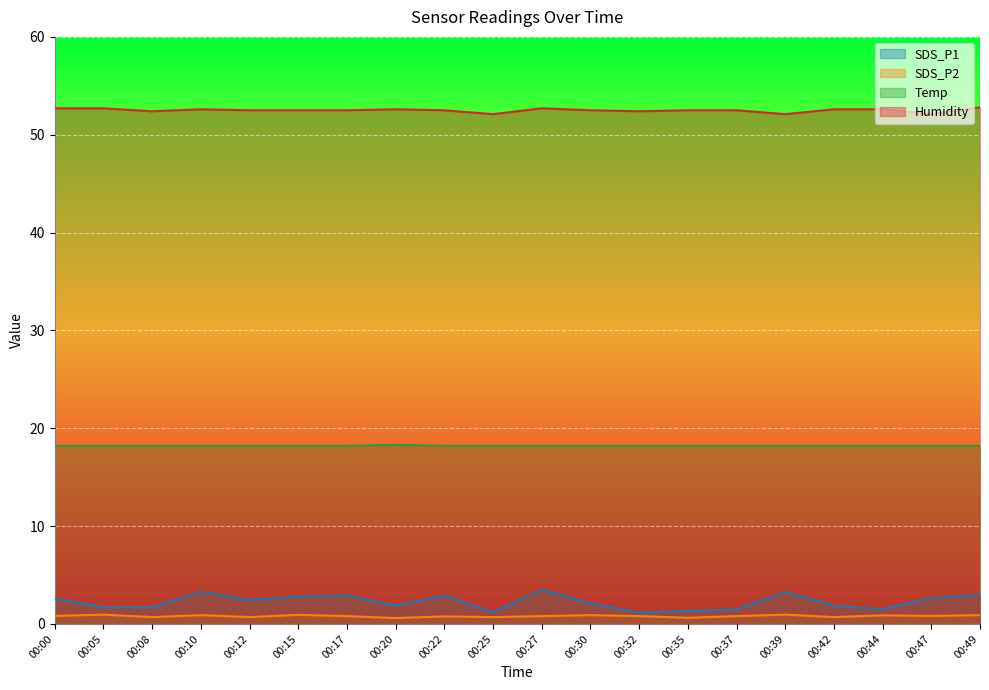

What is the value of the SDS_P2 point at the 17th from the left?

0.7